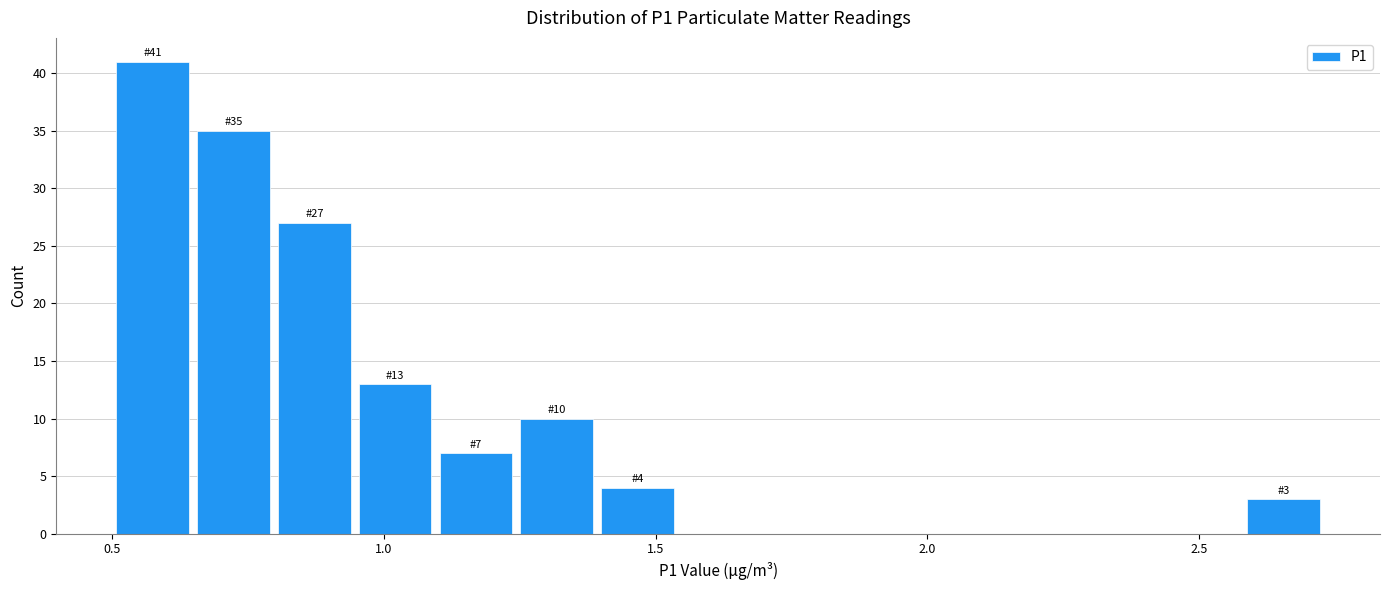

Around what value on the x-axis is the tallest bar? Give the approximate position of its centre, as read against the axis.

0.55